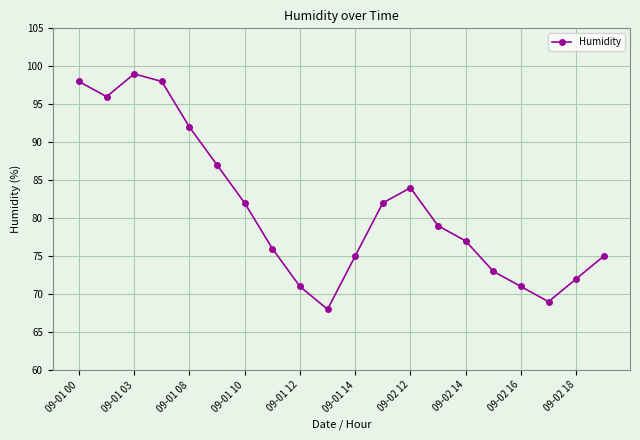

How many data points are less than 79?

10